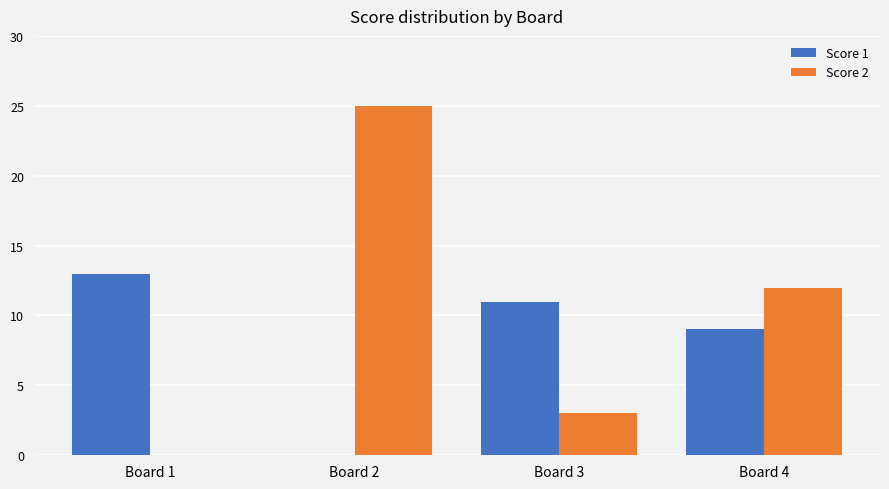

What are all the series names shown in the legend?

Score 1, Score 2